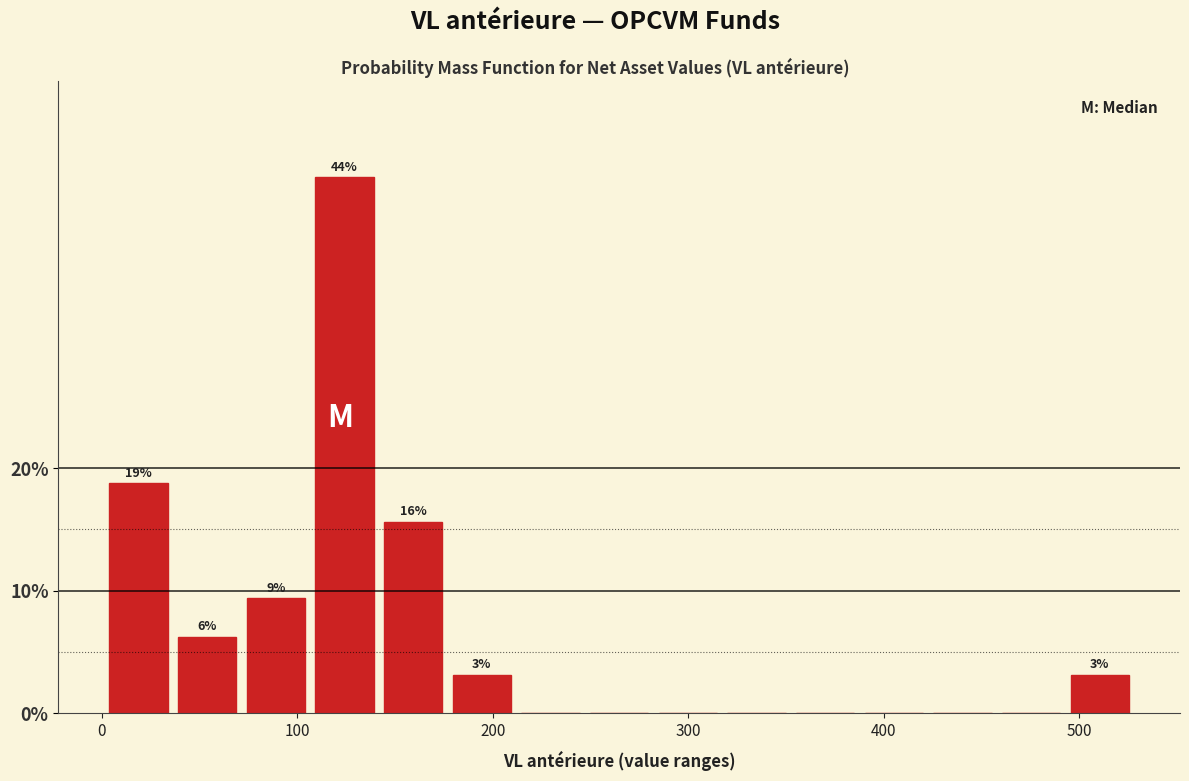

Read against the x-axis, roughly where is the centre of the tallest bar?

120